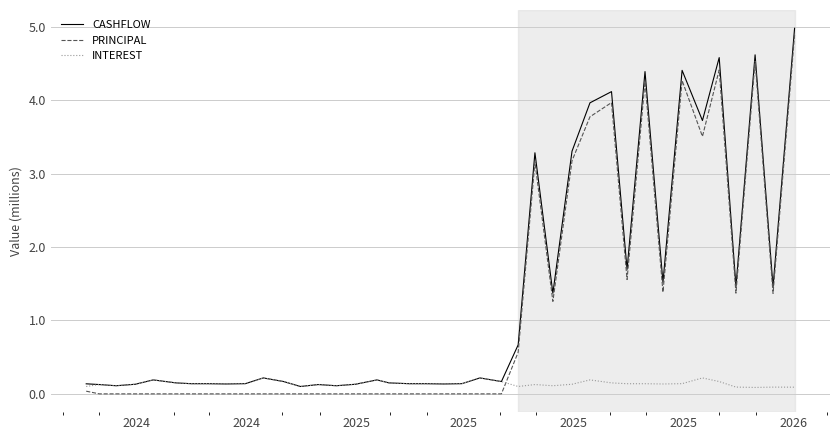

At how many categories does at least one series exceed 4?

6